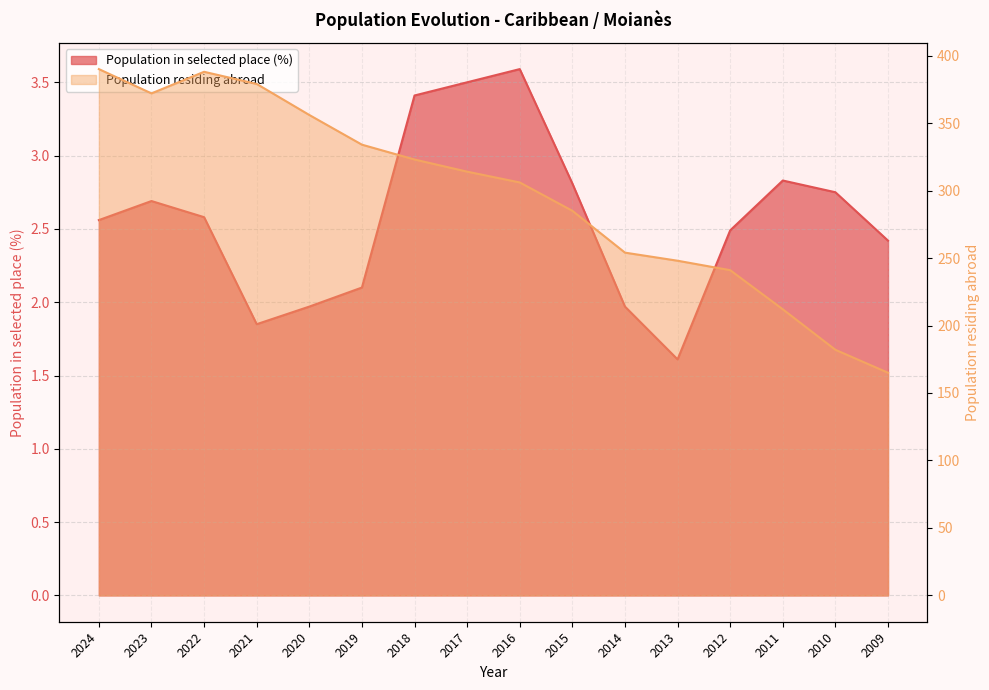

At which category does the chart reach its peak across all series?

2024